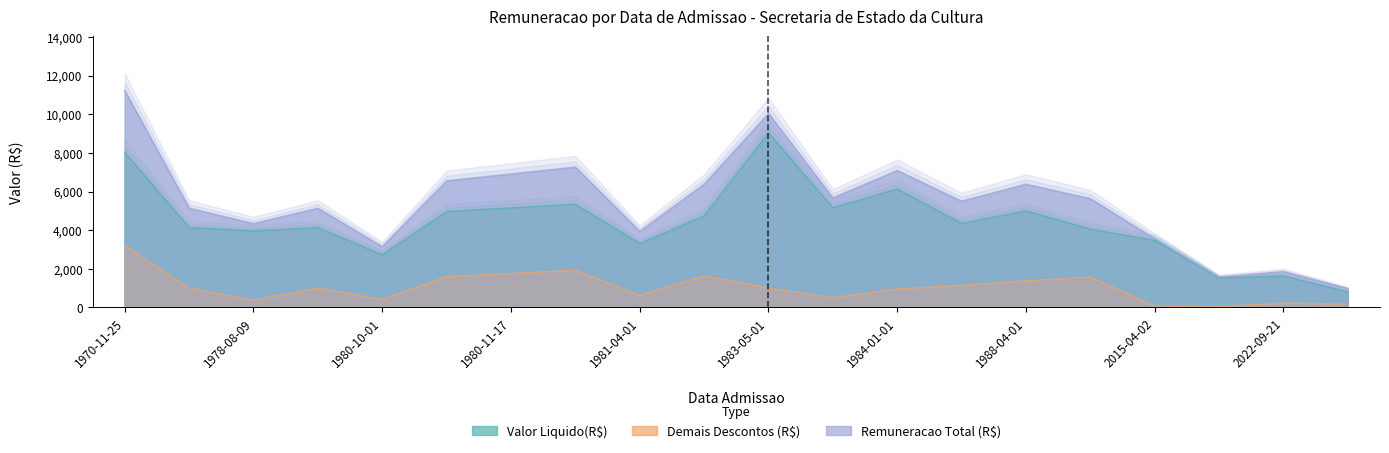

True or false: Demais Descontos (R$) has a value of 1620.3 at 1983-05-01.

False